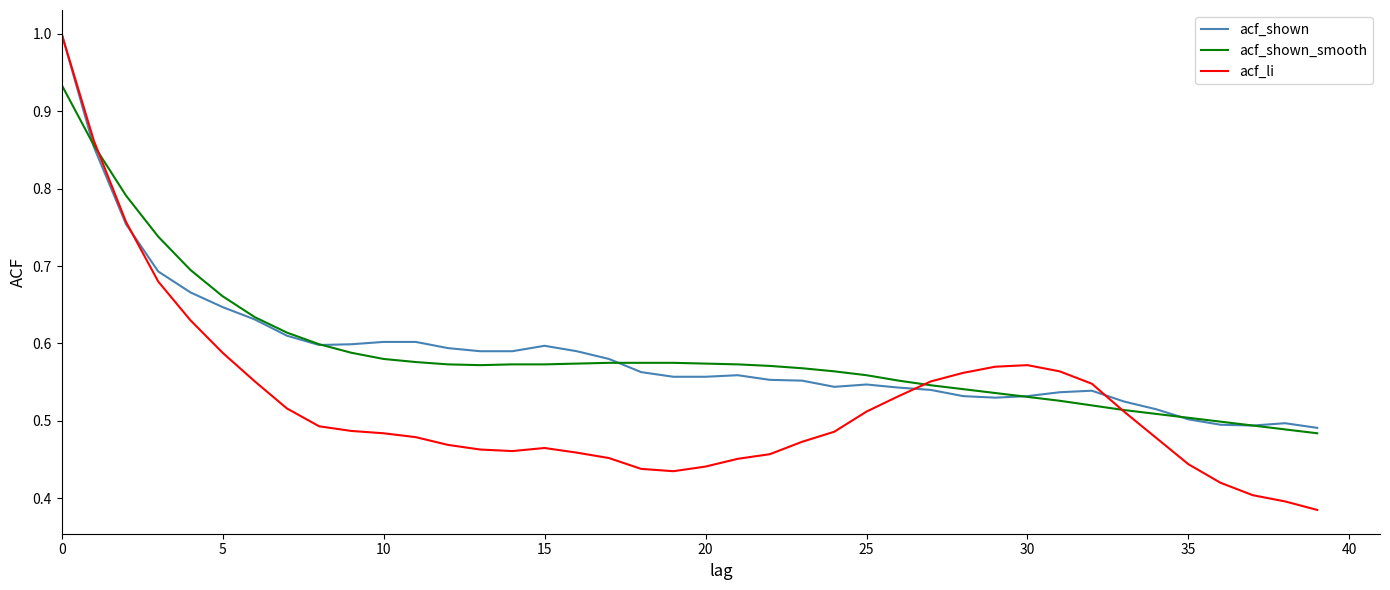

Which series has the largest range (max minus min)?

acf_li